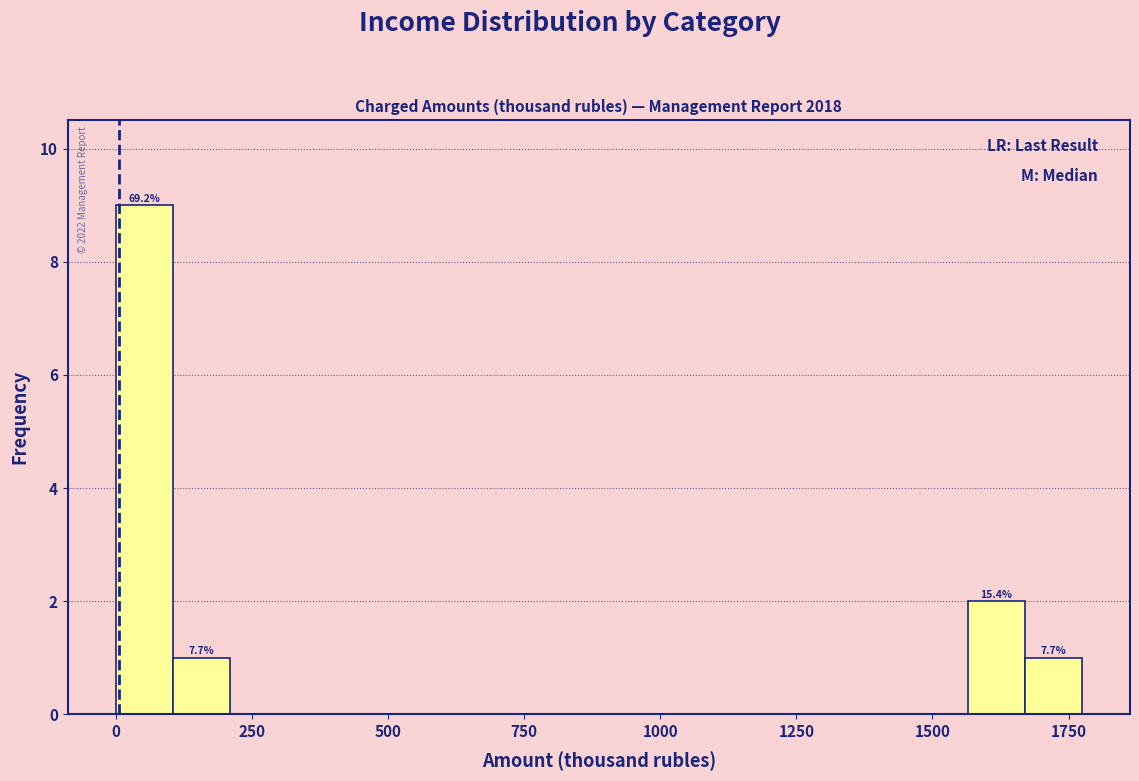

Around what value on the x-axis is the tallest bar? Give the approximate position of its centre, as read against the axis.

50